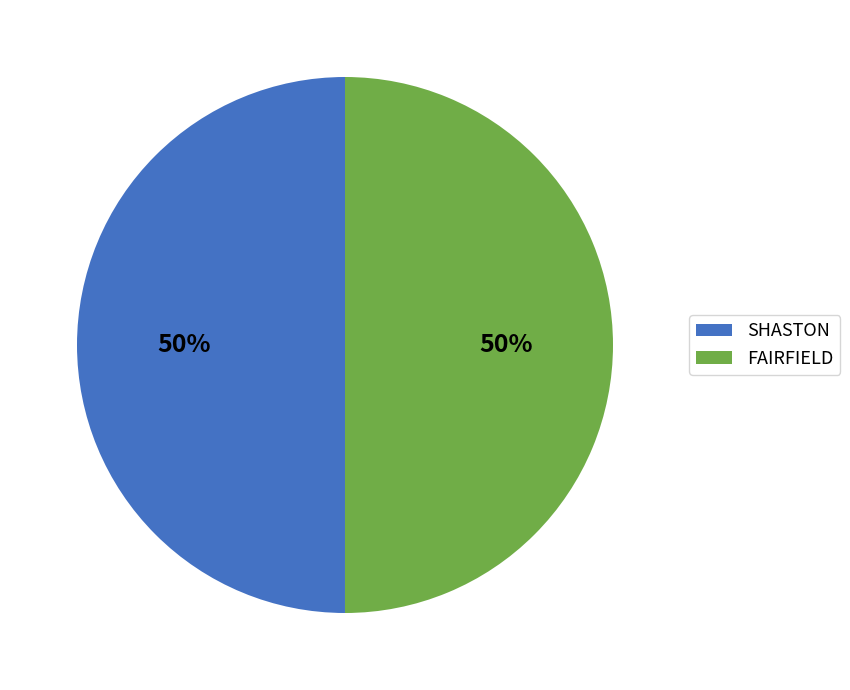

To the nearest percent, what percentage of the pie is SHASTON?

50%